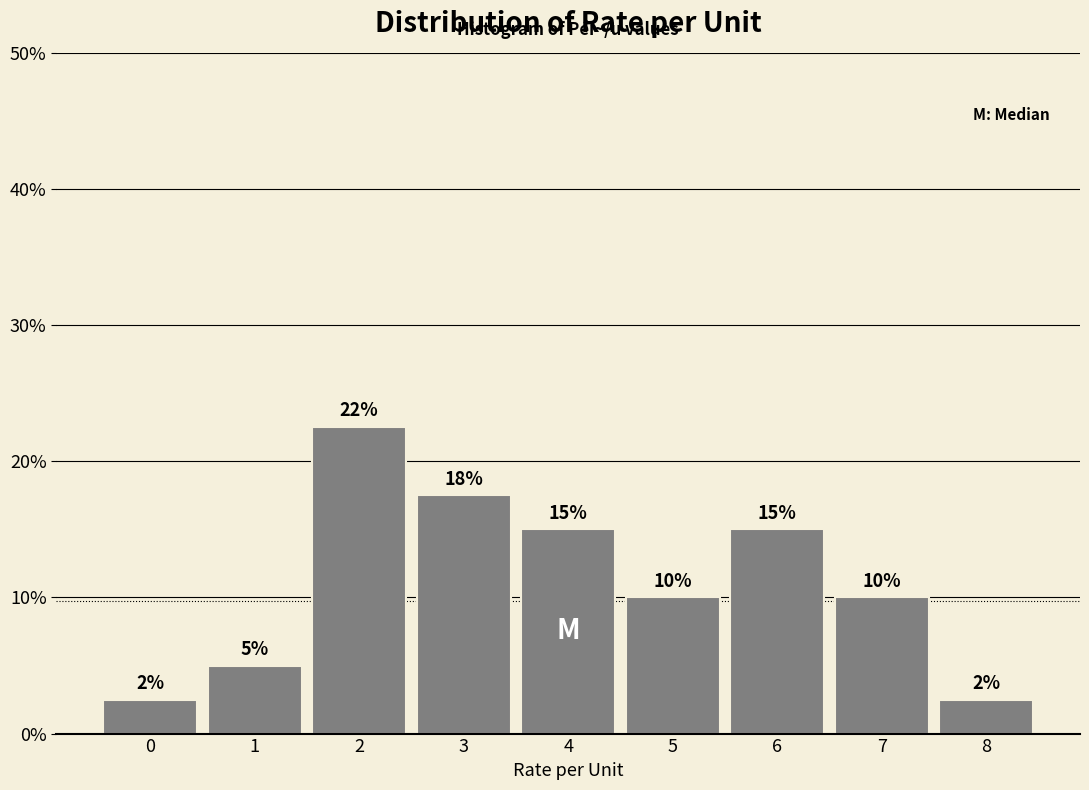

What is the approximate value at 6?

15.0